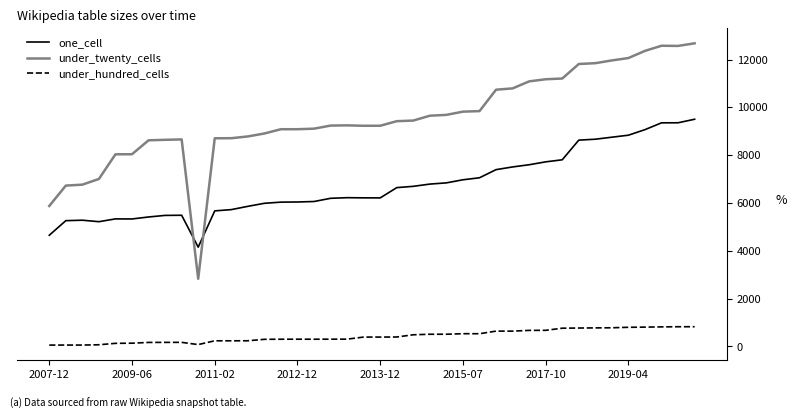

Is this an area chart (filled region under the line)?

No